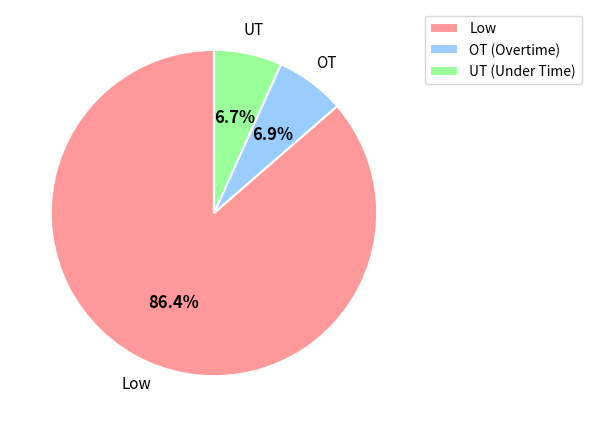

Count the number of slices in the pie.

3